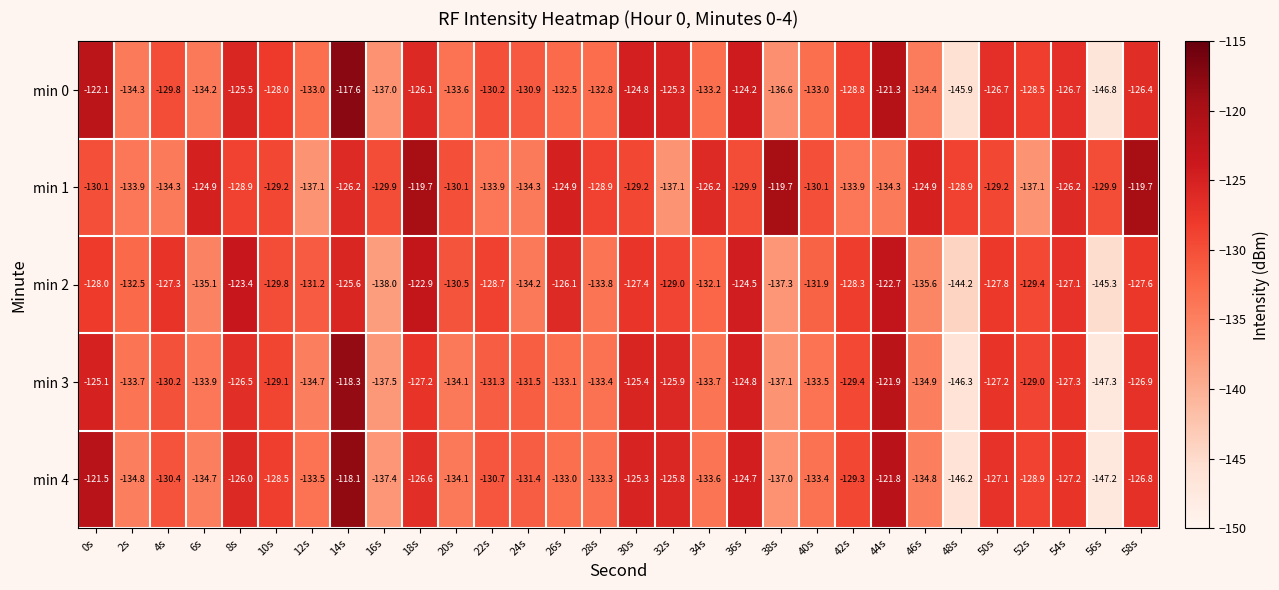

What value does the min 2 series have at 36s?

-124.5